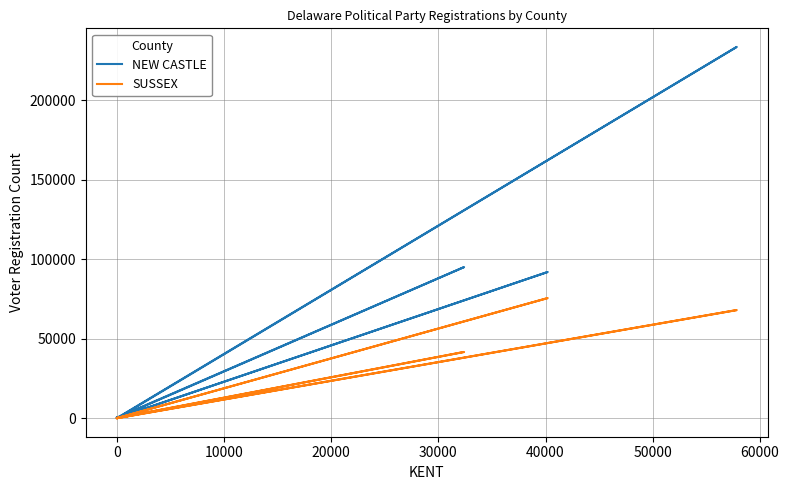

What is the average value of the SUSSEX series?

9978